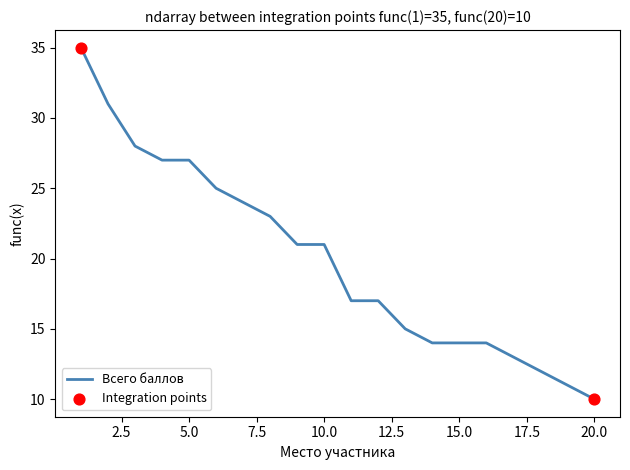

What is the minimum value shown in the chart?

10